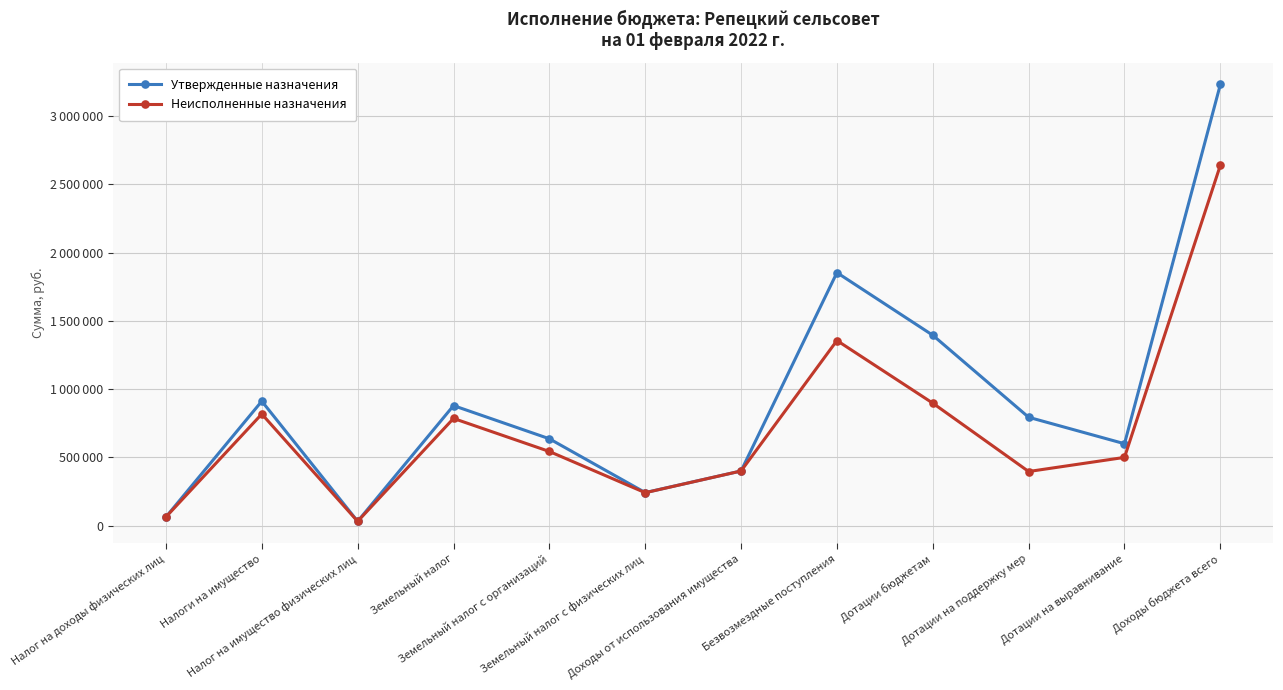

Which series changed the most between Налог на доходы физических лиц and Дотации на выравнивание?

Утвержденные назначения